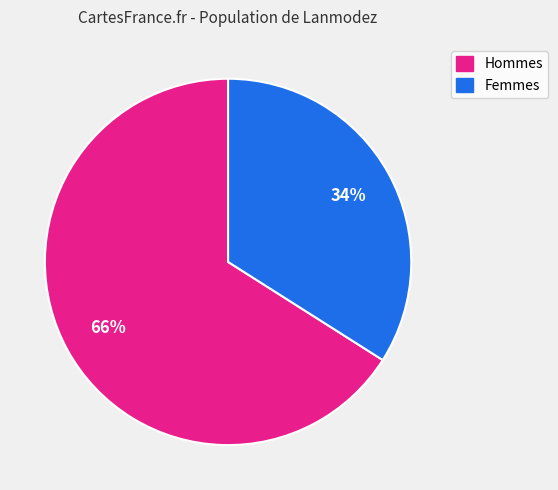

To the nearest percent, what is the average slice percentage?

50%